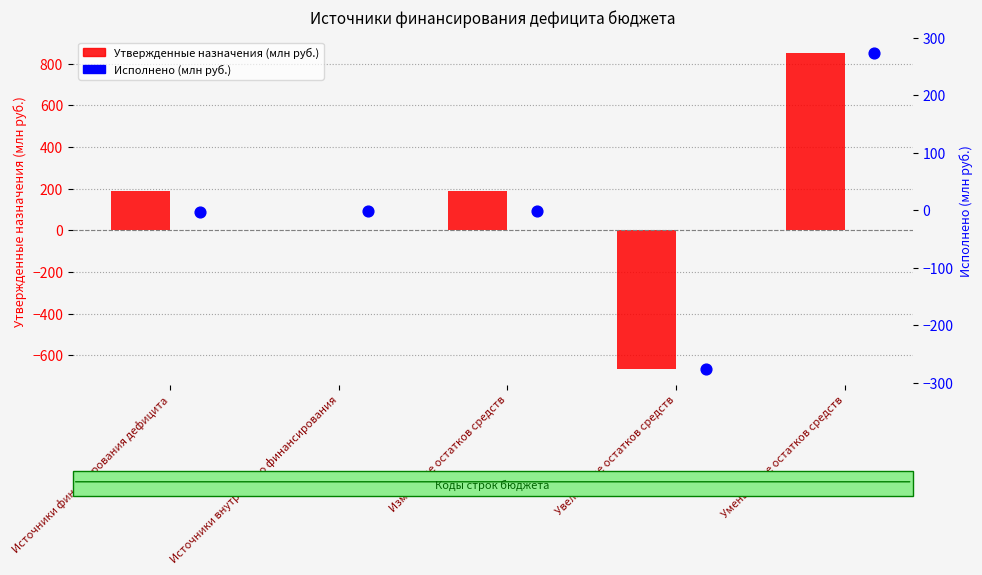

At which category is the sum across all series the highest?

Уменьшение остатков средств